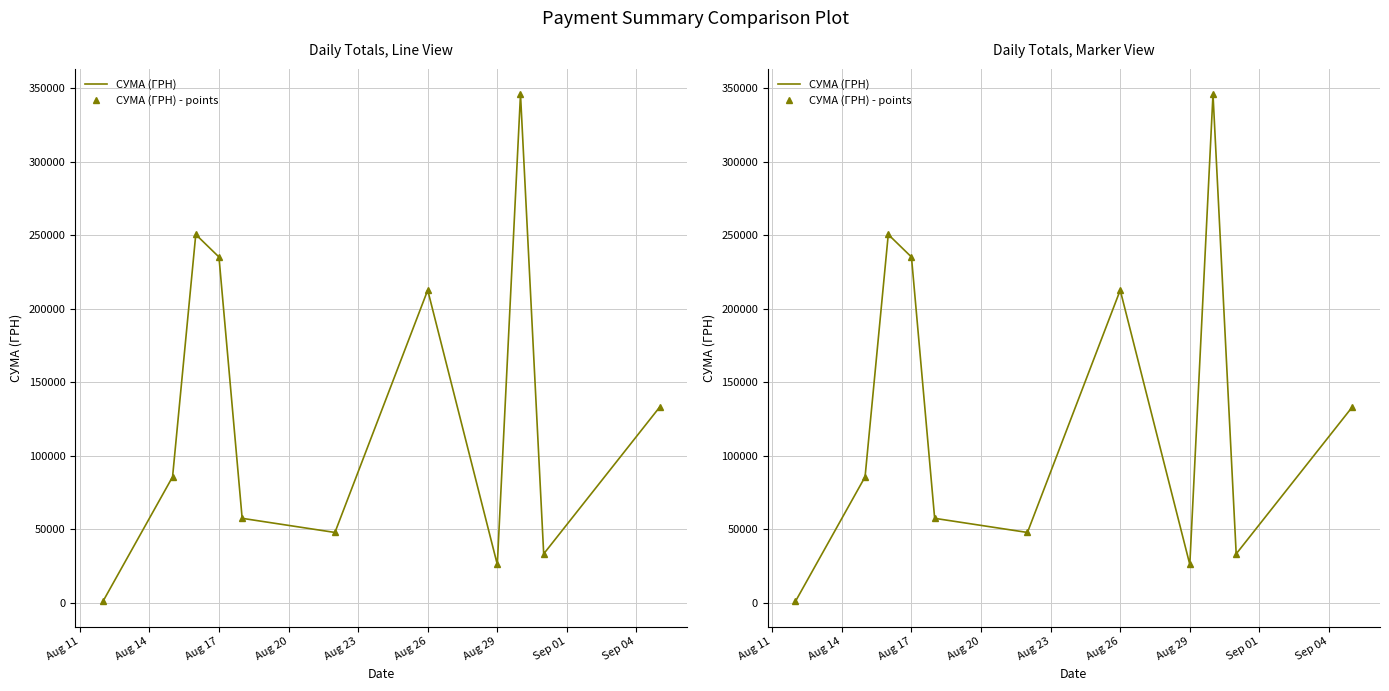

At which category does the chart reach its minimum across all series?

Aug 11